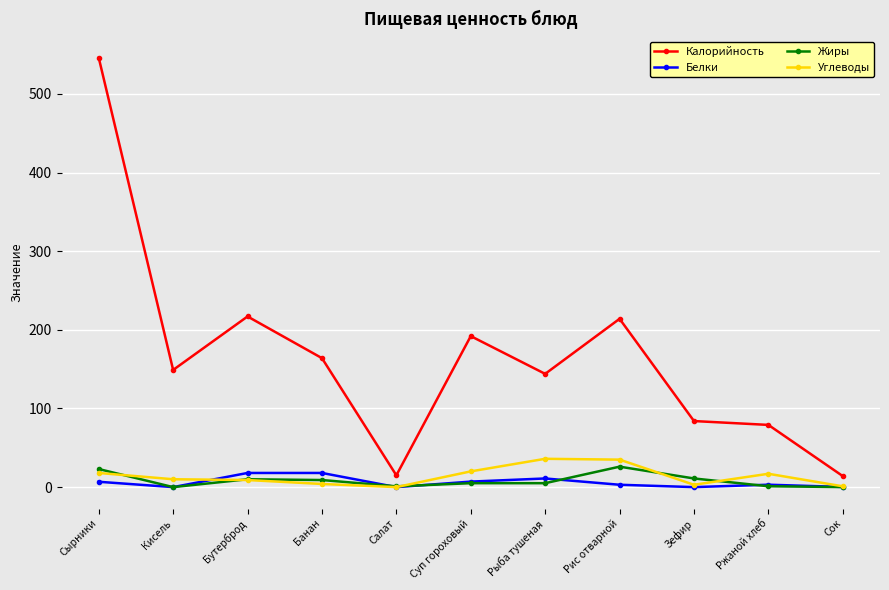

True or false: Углеводы has more than 1 interior local peaks.

True